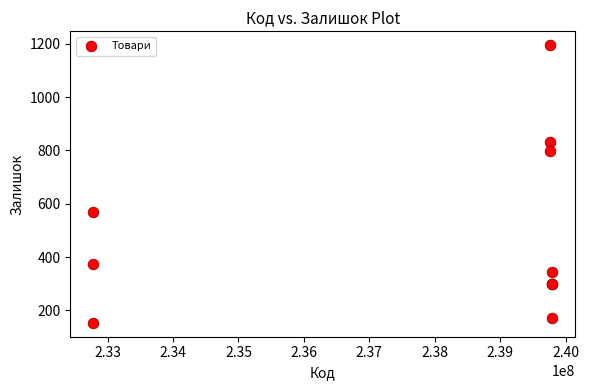

What Y value in the scatter plot is closest to 674?

570